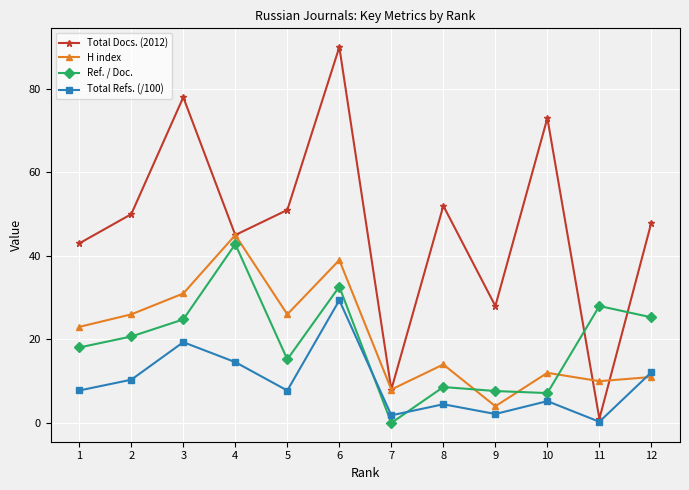

Where do Ref. / Doc. and Total Docs. (2012) first cross each other?

10 and 11